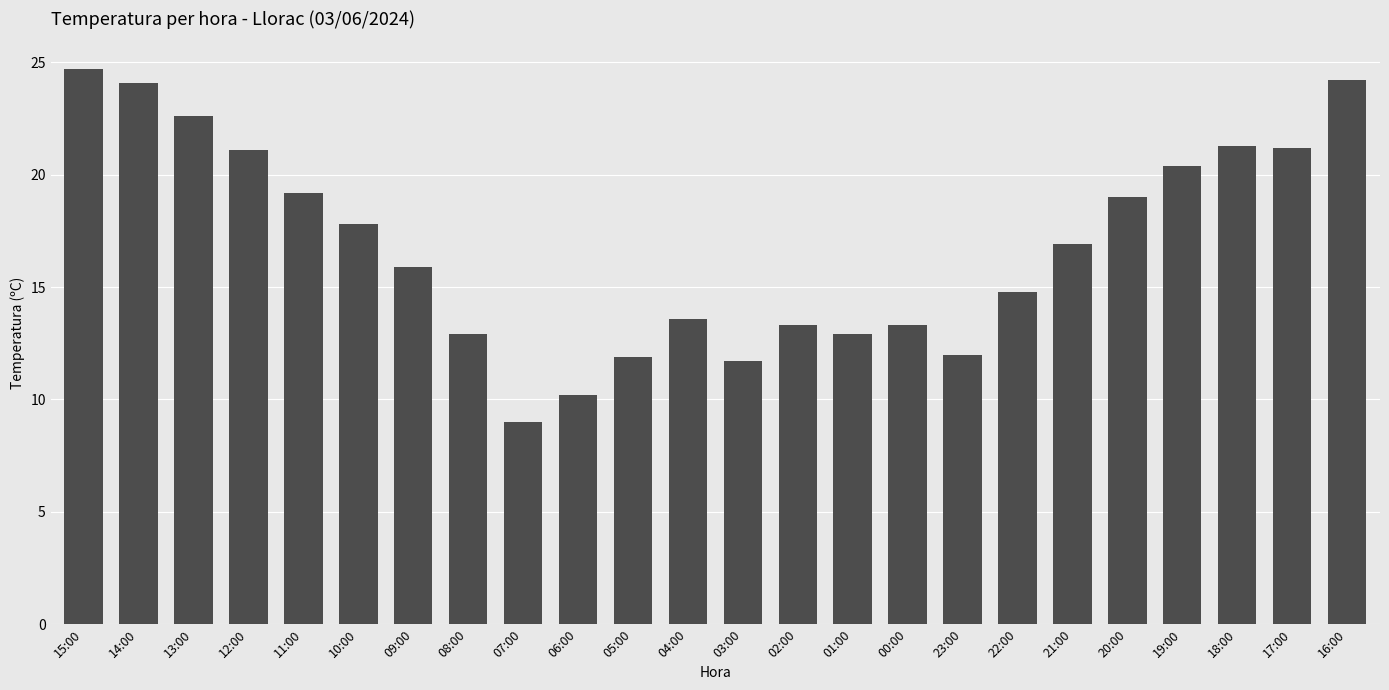

What is the label of the 6th bar from the left?

10:00